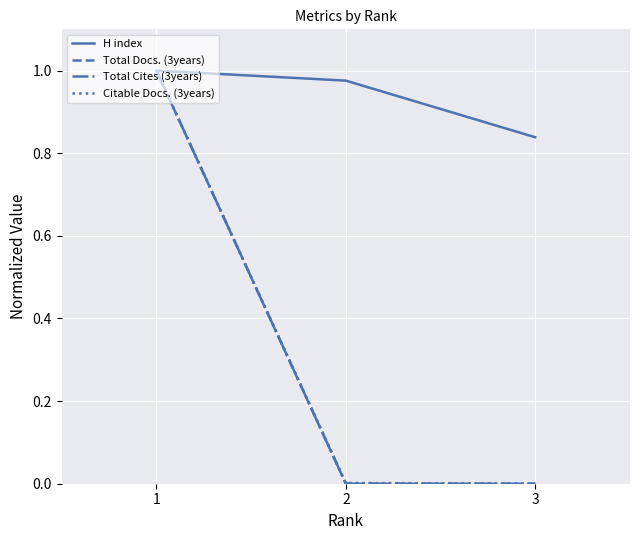

The Citable Docs. (3years) series shows 0.0 at 3. True or false?

True